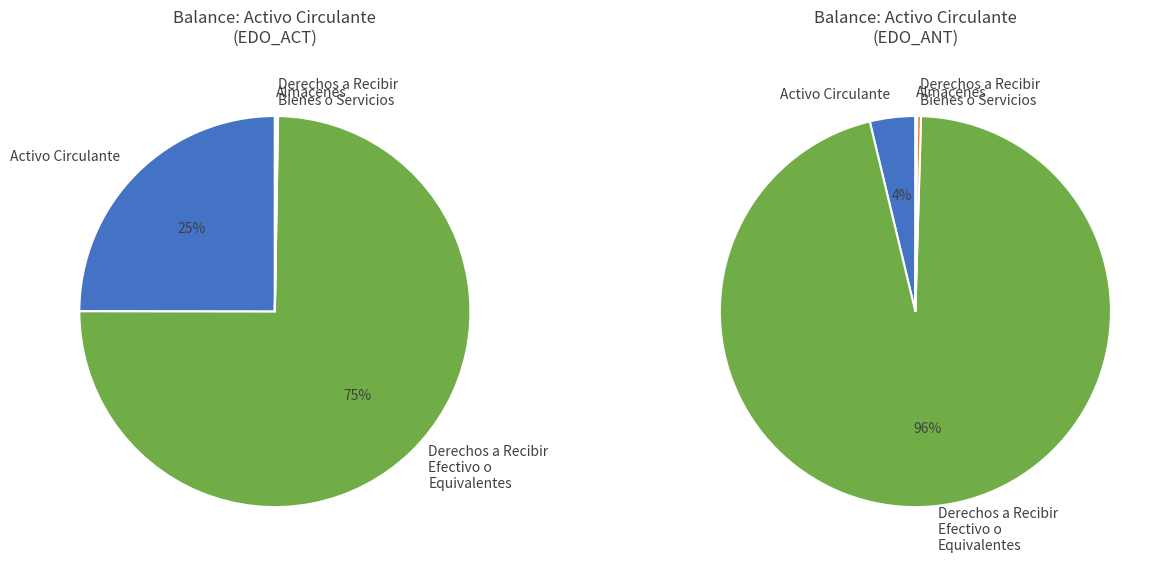

True or false: Derechos a Recibir Efectivo o Equivalentes accounts for 75% of the total.

True